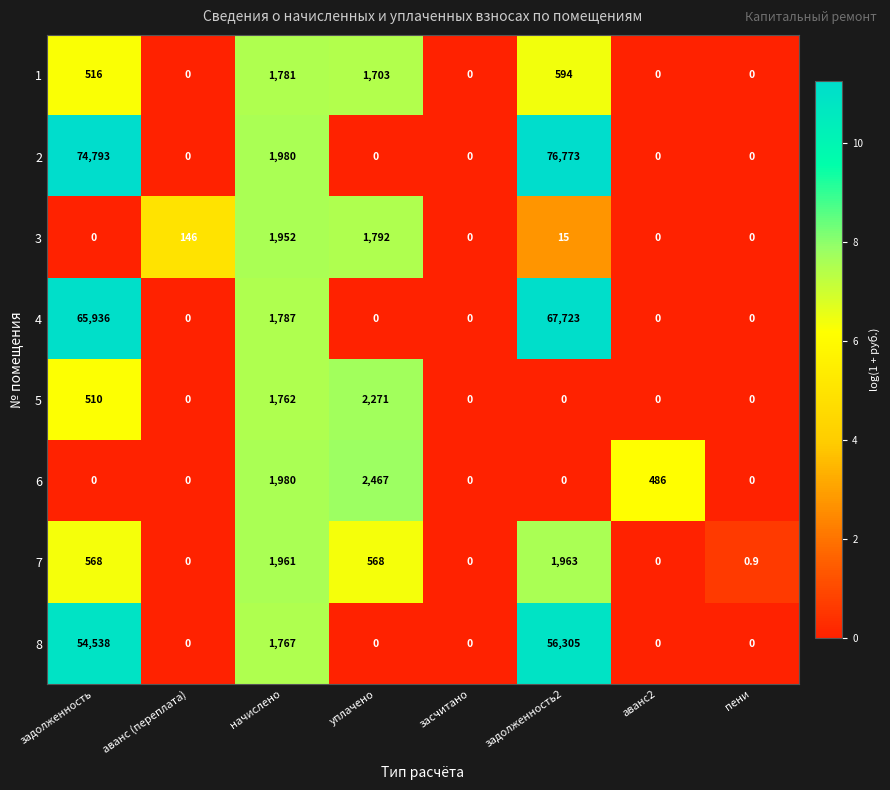

Which series has the largest total across all categories?

2